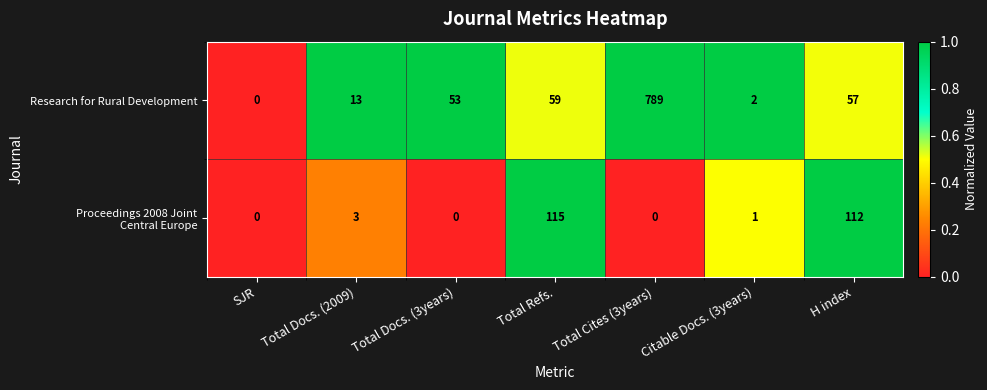

Which series has the widest spread of values?

Research for Rural Development